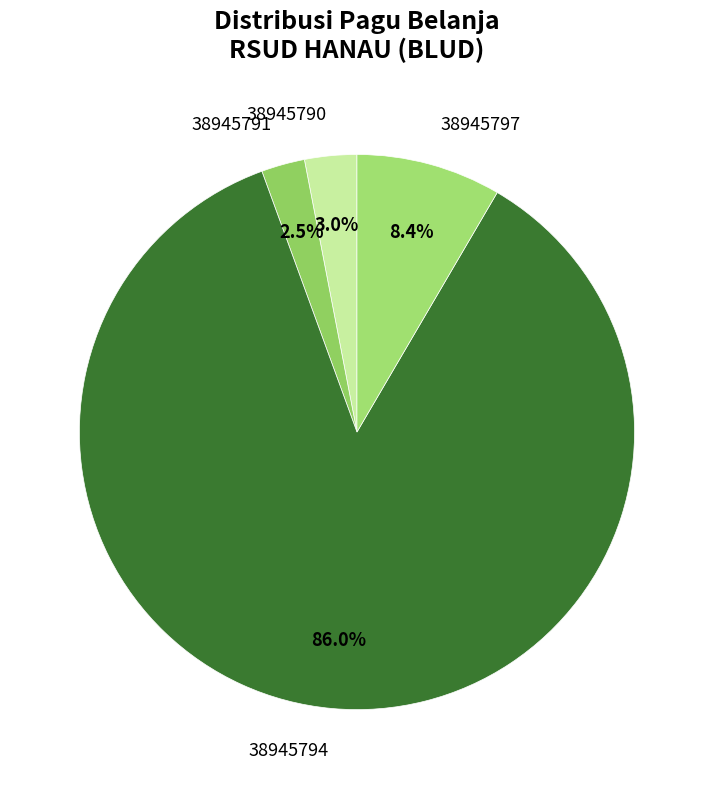

Which slice represents more than half of the pie?

38945794